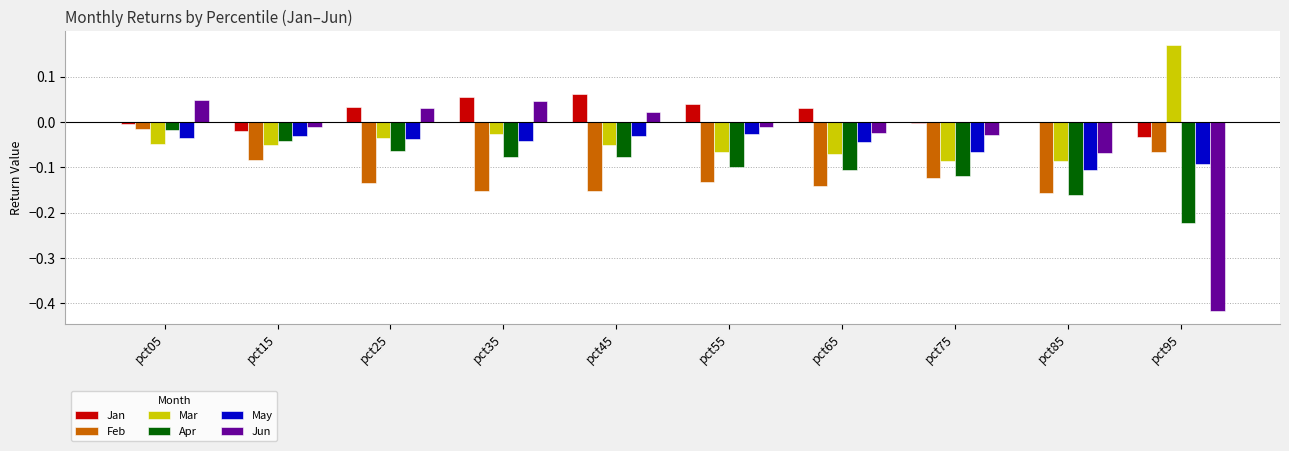

True or false: Jun has a value of -0.2 at pct95.

False